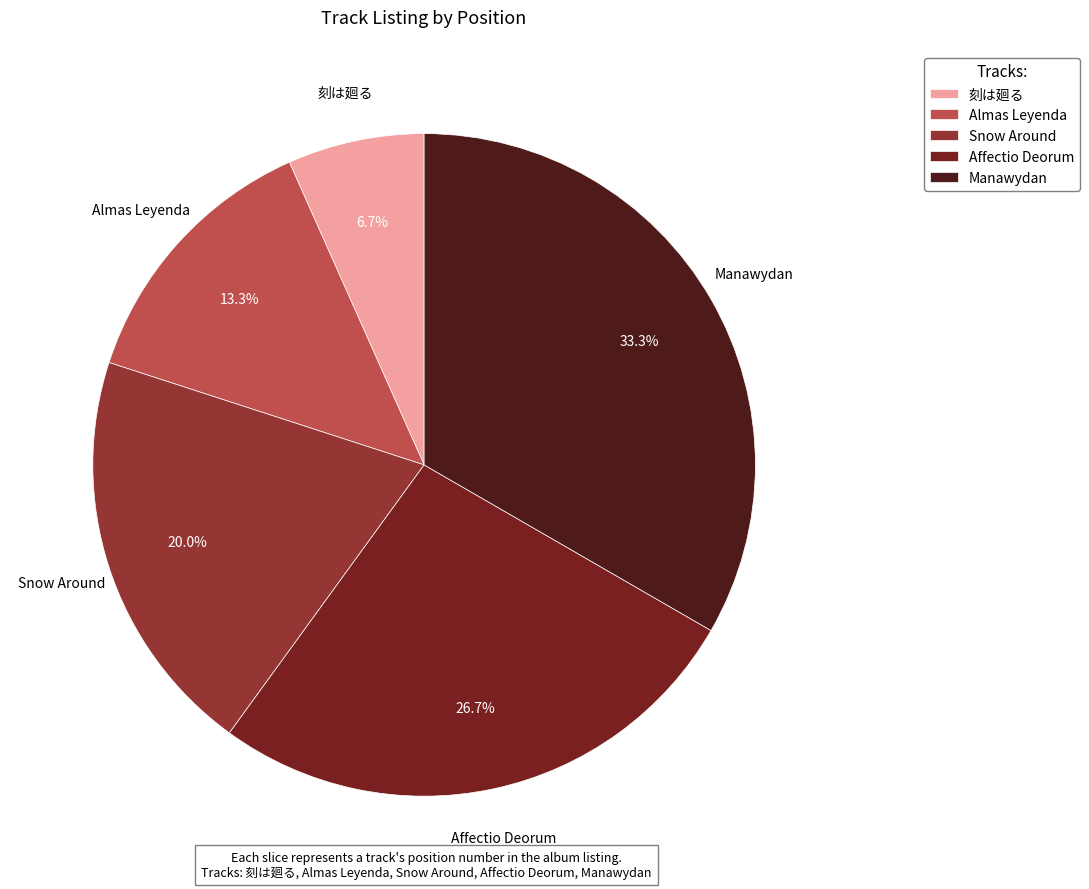

Do 刻は廻る and Manawydan together represent more than half of the pie?

No